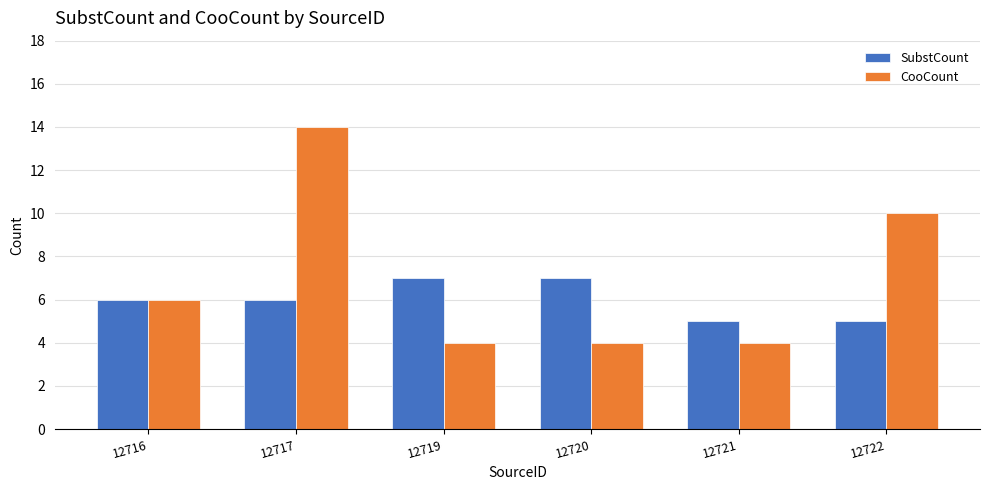

What is the value of the CooCount bar at the 4th from the left?

4